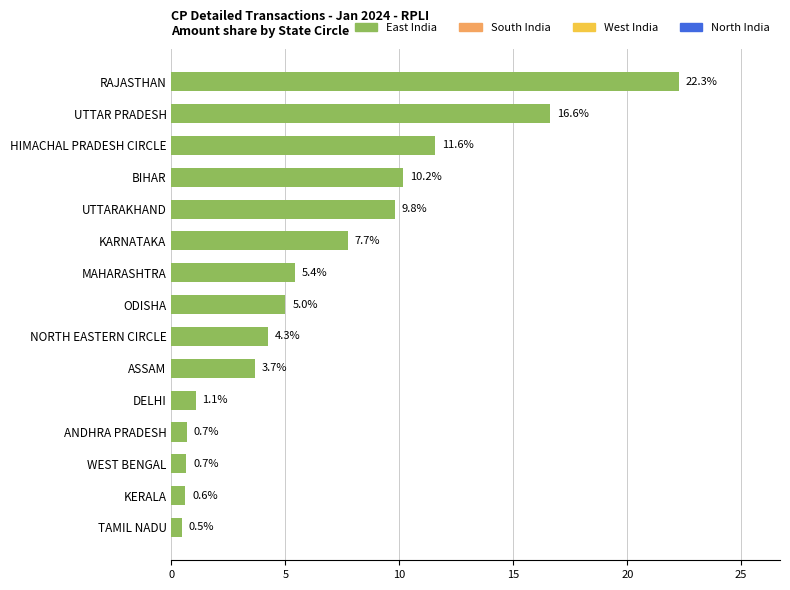

True or false: the data shows 2.2 at ODISHA.

False